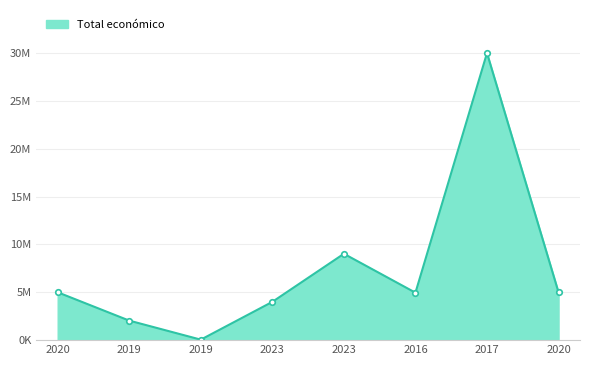

What is the label of the 8th point from the right?

2020